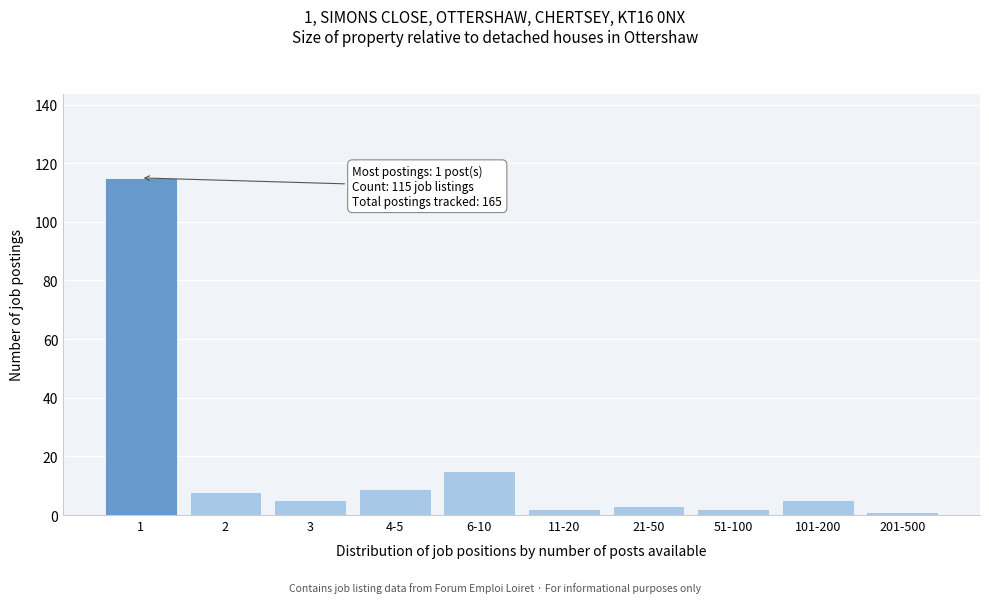

Reading left to right, what are all the values shown in this chart?

115	8	5	9	15	2	3	2	5	1